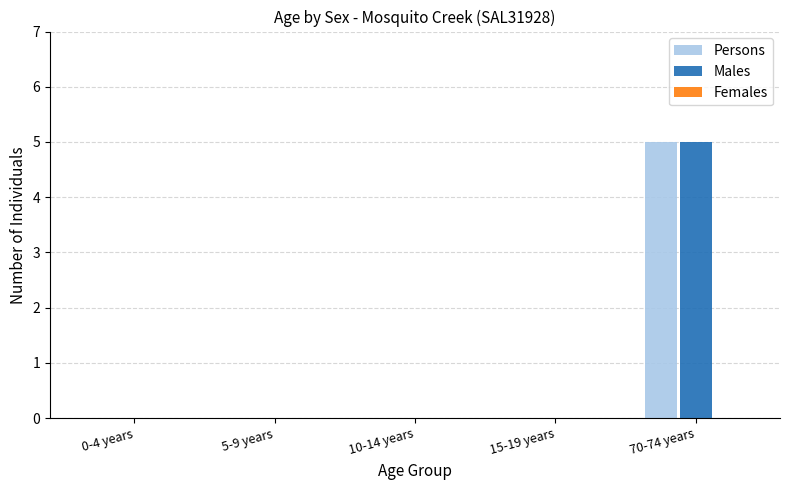

At which category is the sum across all series the highest?

70-74 years